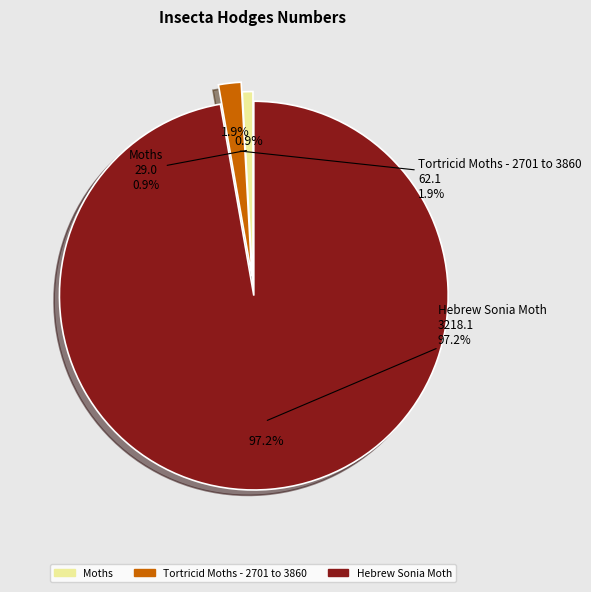

Count the number of slices in the pie.

3